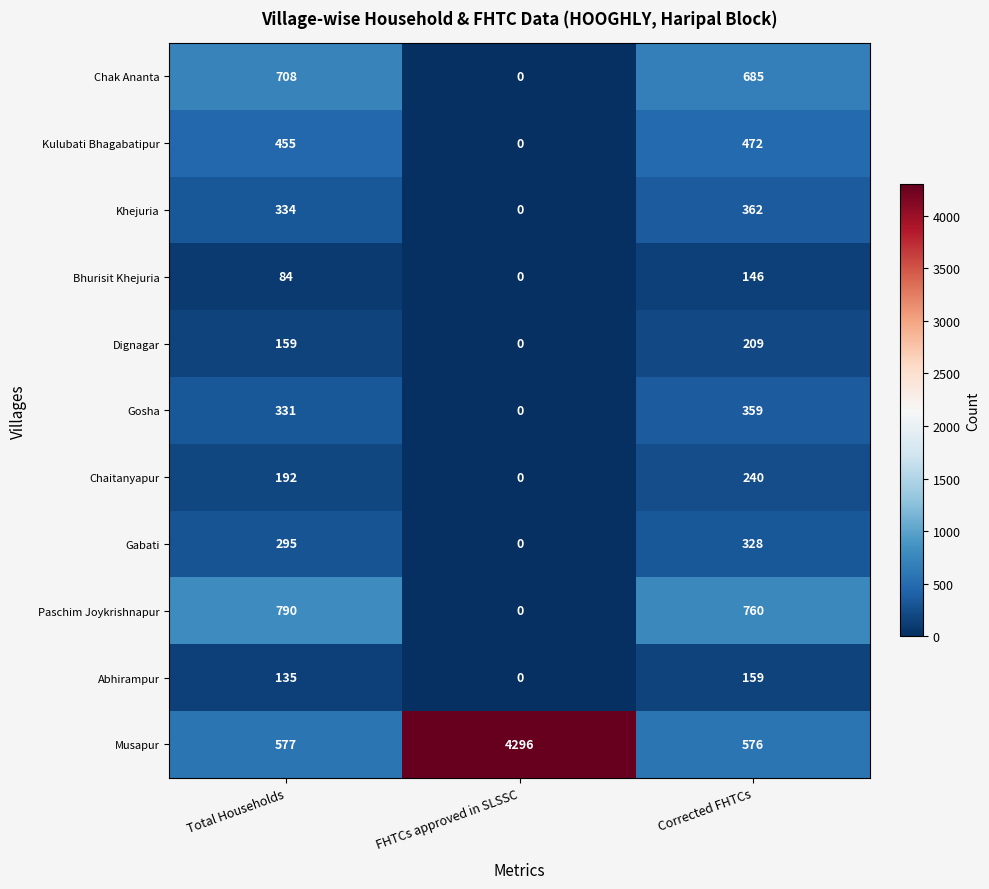

Which series has the largest total across all categories?

Musapur